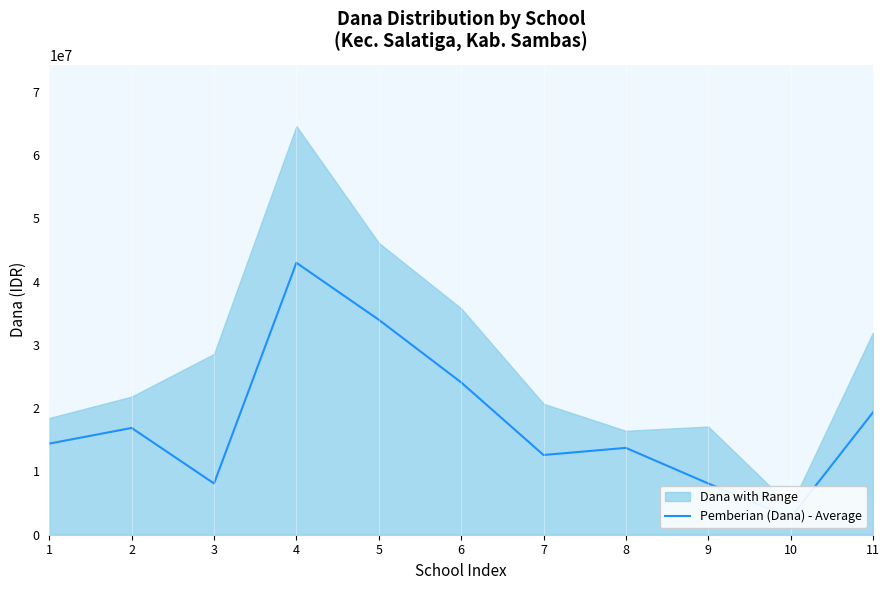

Count the values in the range 8100000 to 24075000.

8